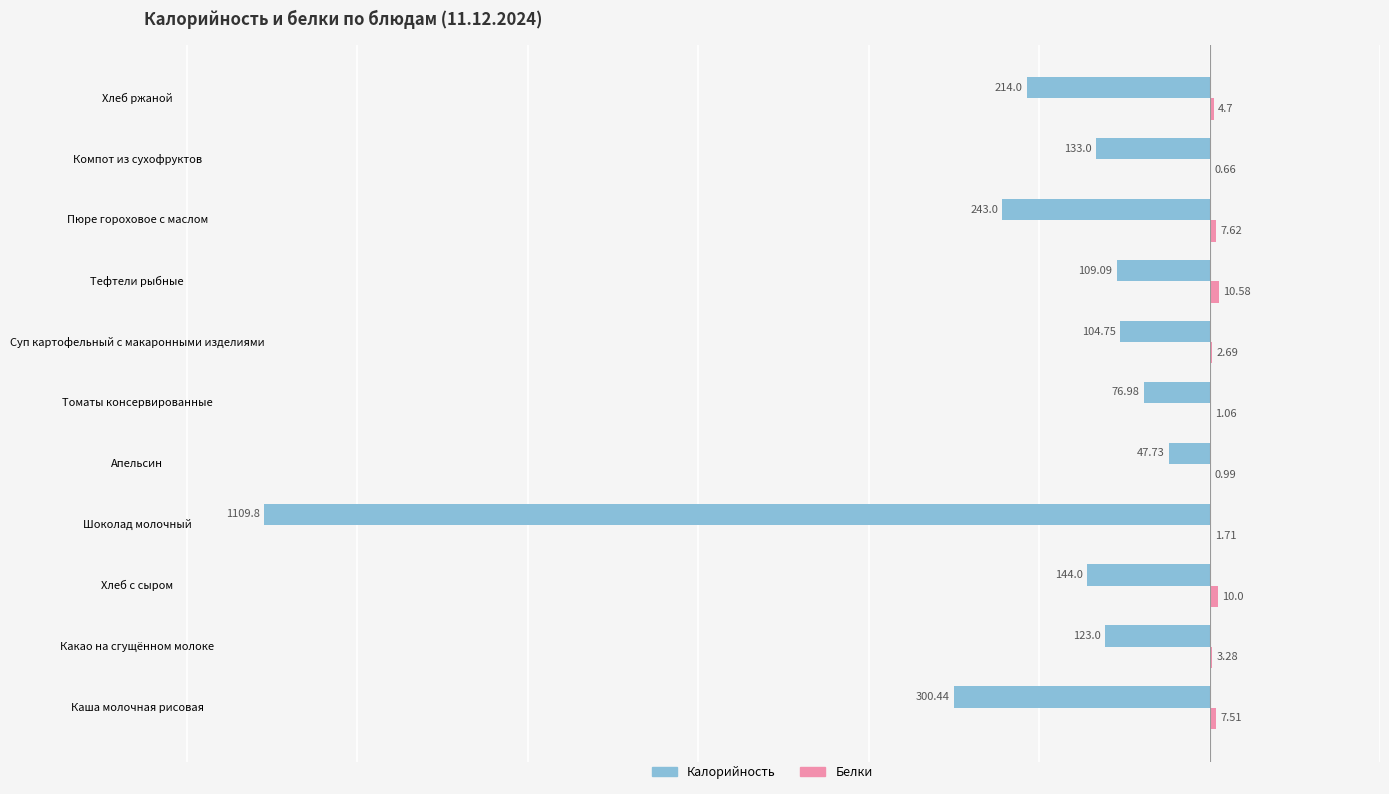

What is the sum of all Калорийность values?

-2605.8